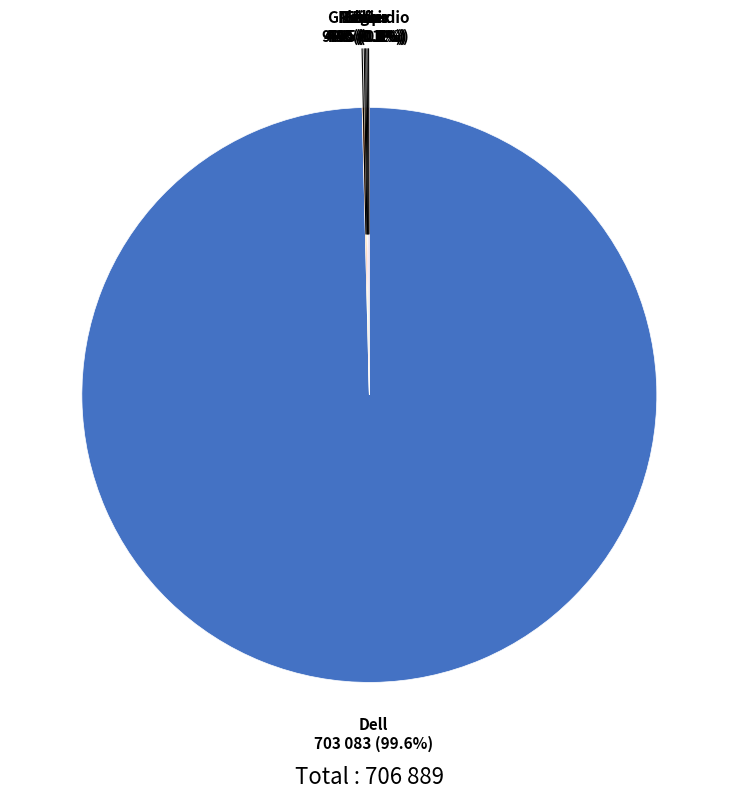

Which slice represents more than half of the pie?

Dell